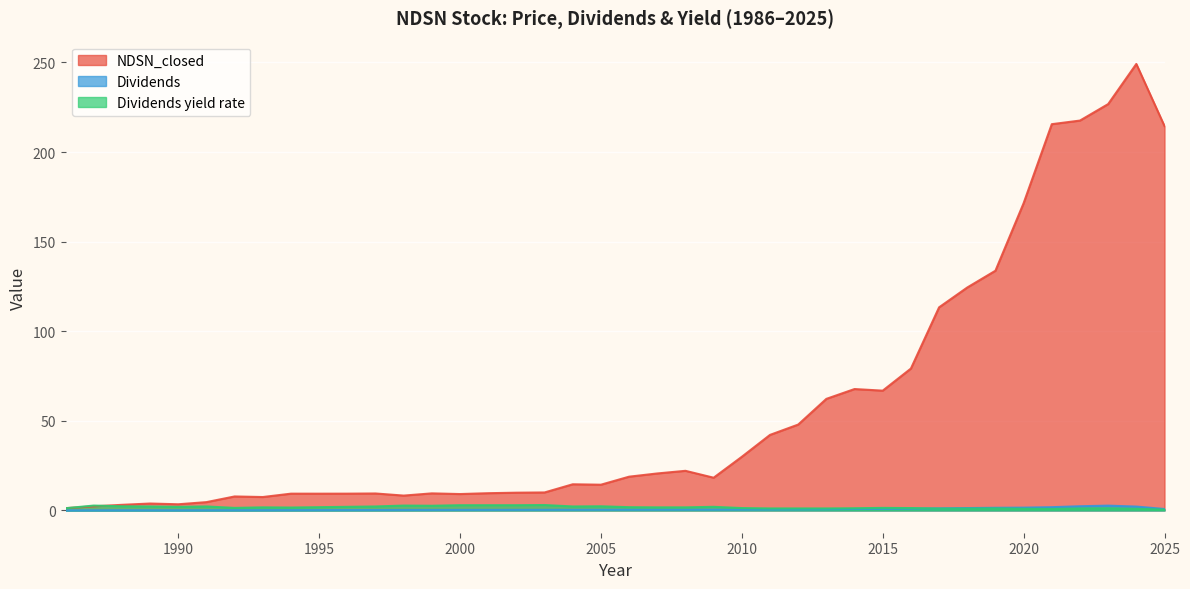

Is it true that Dividends yield rate equals 1.4 at 2015?

True